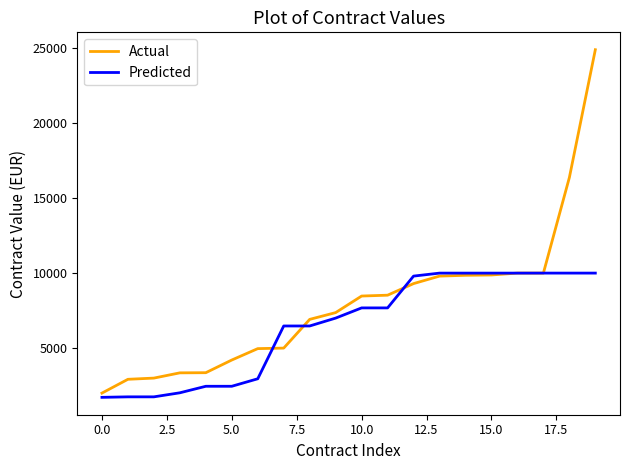

Which series has the largest range (max minus min)?

Actual